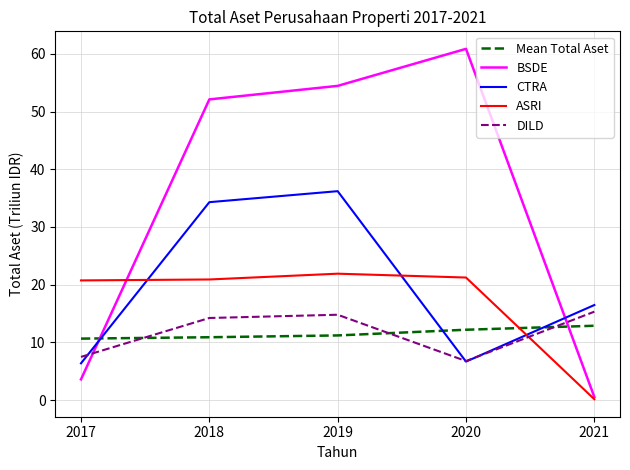

True or false: Mean Total Aset has a value of 17.9 at 2018.

False